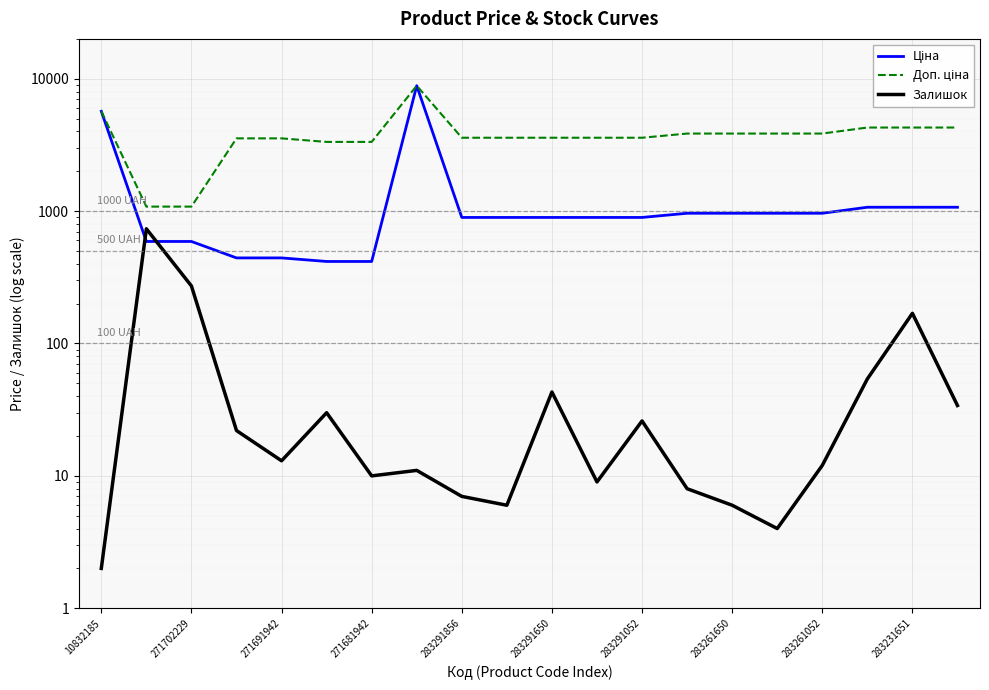

Which series has the largest total across all categories?

Доп. ціна